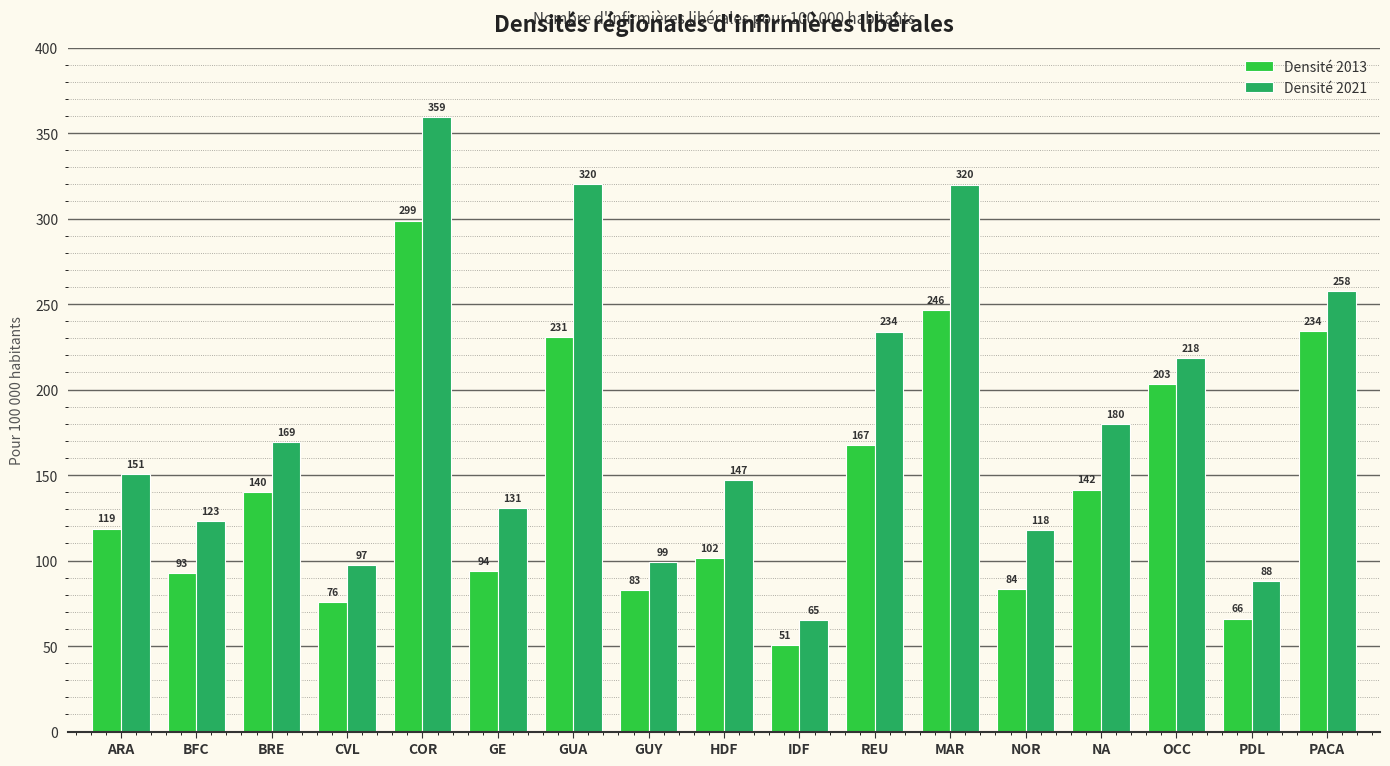

What are all the series names shown in the legend?

Densité 2013, Densité 2021